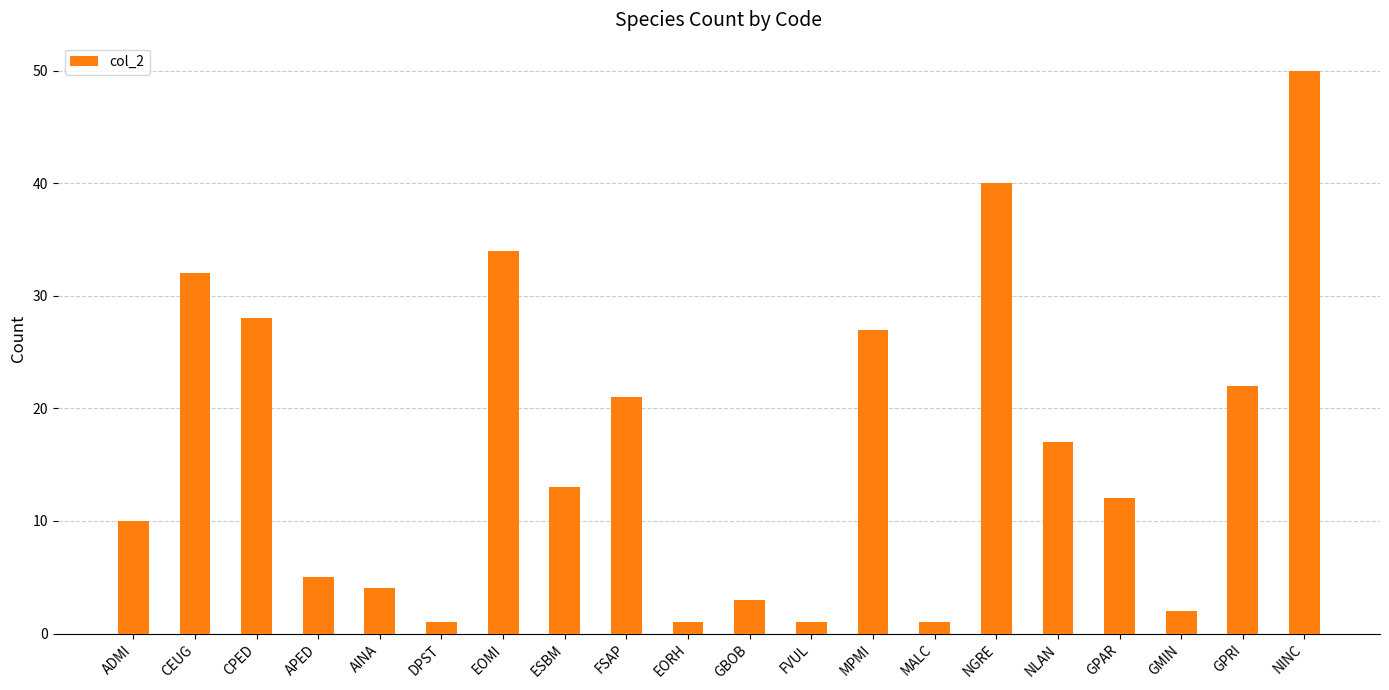

What position from the right is EORH?

11